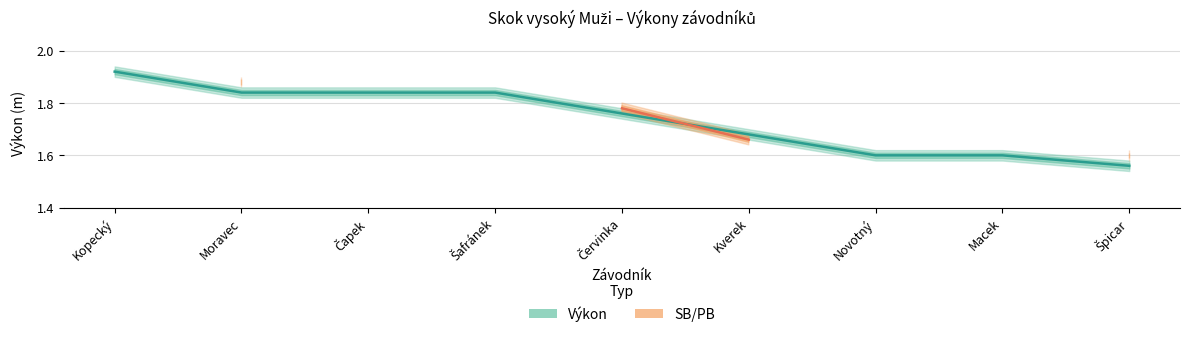

What is the total value across all series at Červinka?

3.5